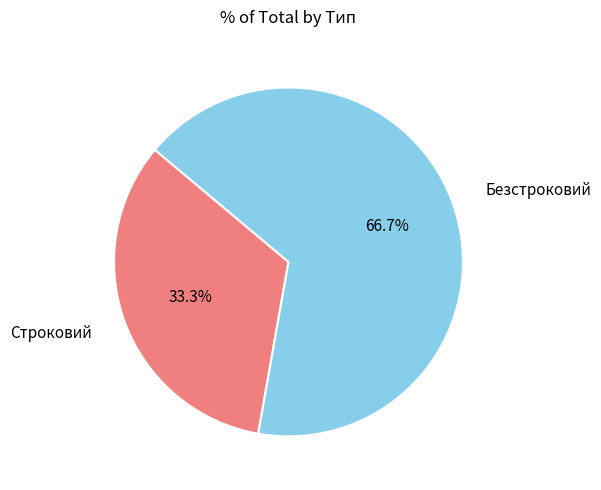

Is there any slice that represents more than half of the pie?

Yes